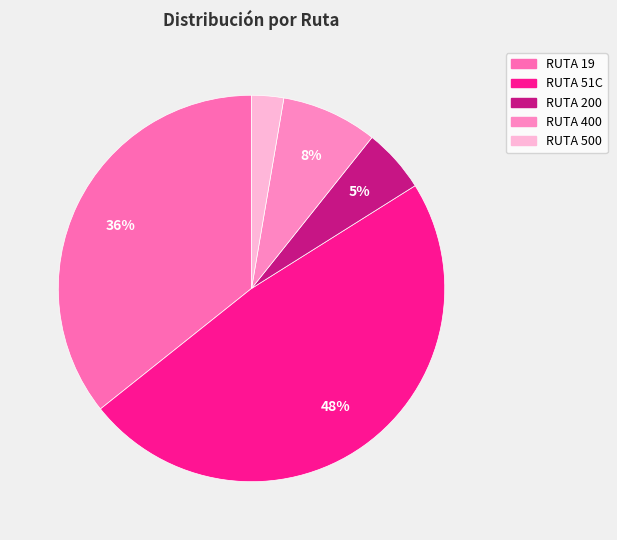

What is the smallest slice in the pie chart?

RUTA 500